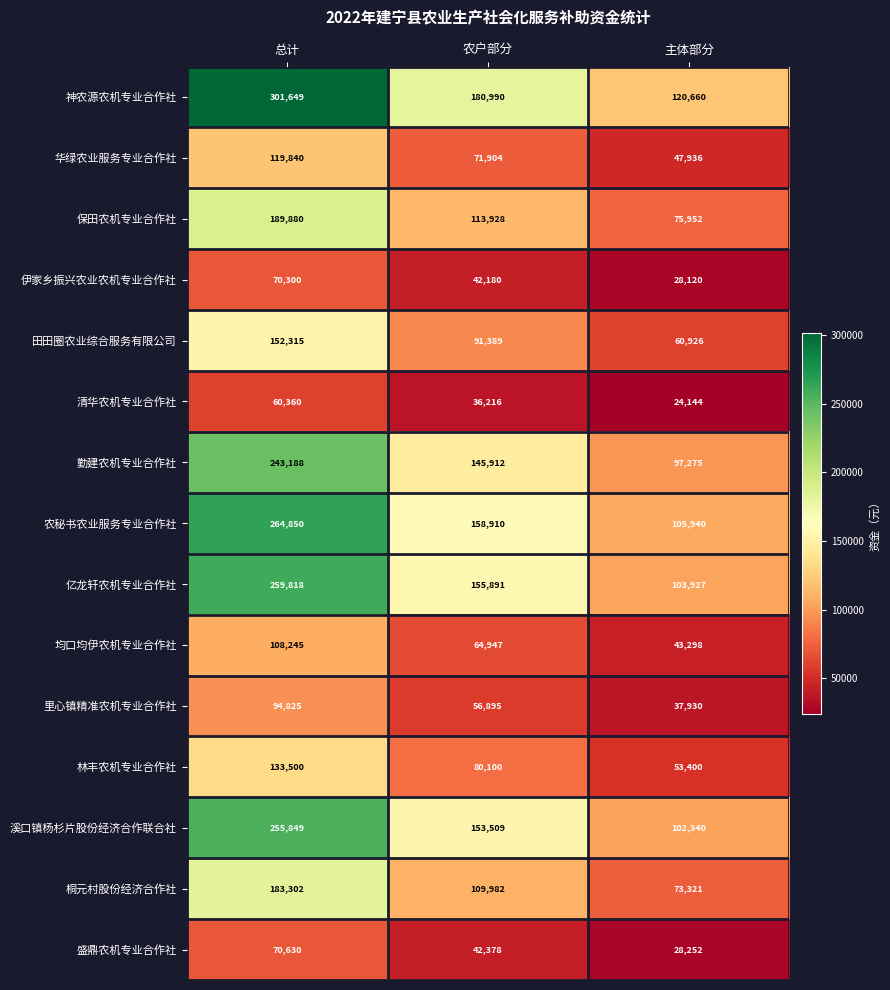

Is it true that 盛鼎农机专业合作社 equals 73059 at 农户部分?

False